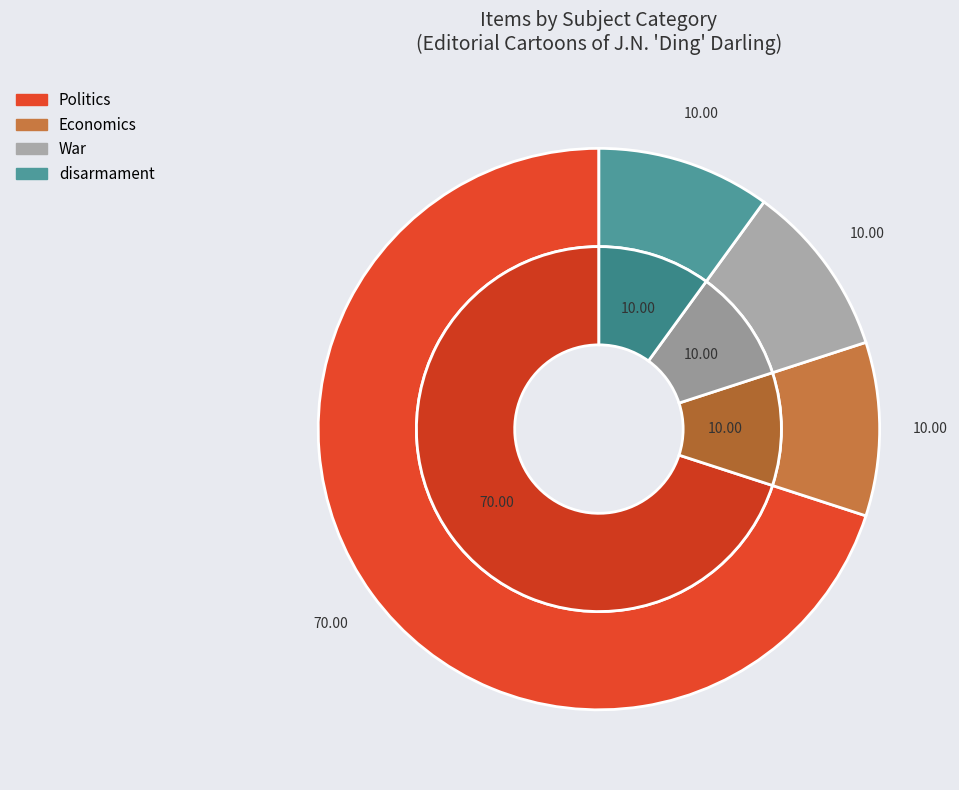

The Politics slice represents 70% of the pie. True or false?

True